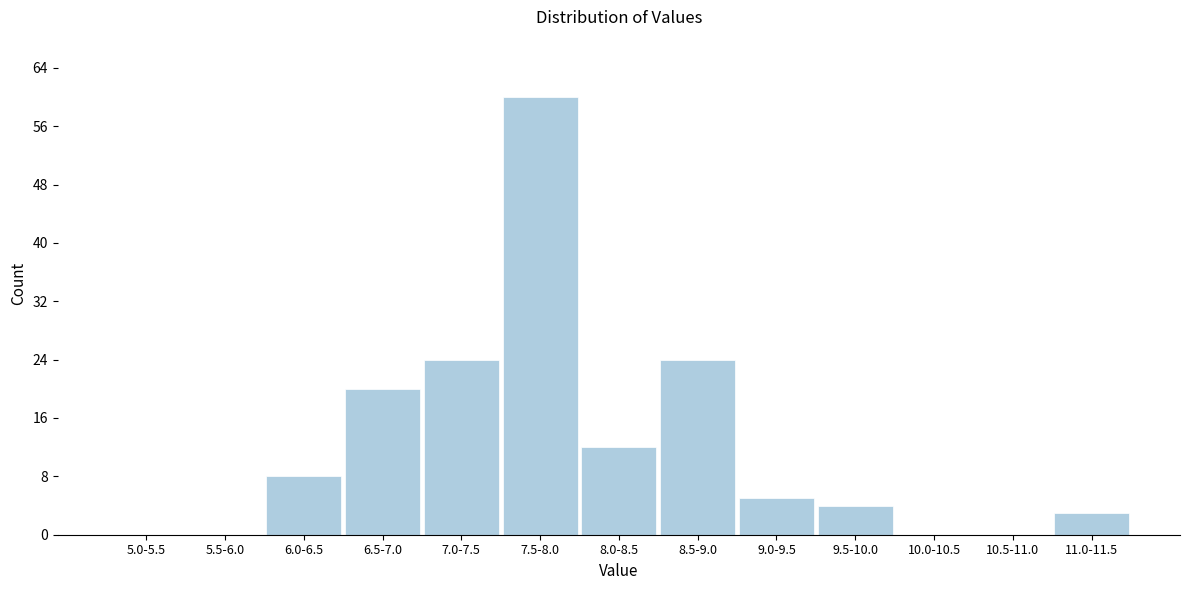

Reading left to right, extract all data points from this chart.

5.0-5.5=0	5.5-6.0=0	6.0-6.5=8	6.5-7.0=20	7.0-7.5=24	7.5-8.0=60	8.0-8.5=12	8.5-9.0=24	9.0-9.5=5	9.5-10.0=4	10.0-10.5=0	10.5-11.0=0	11.0-11.5=3